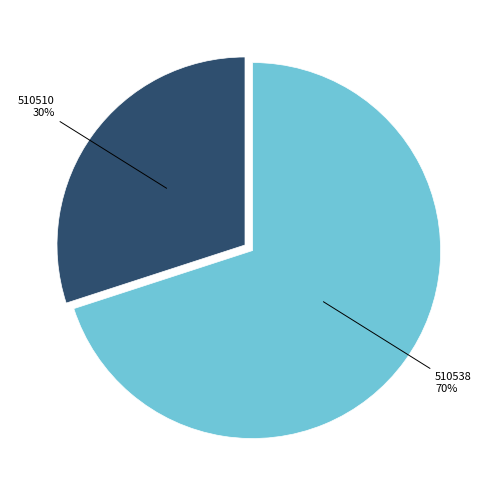

Is there a majority slice in this chart?

Yes